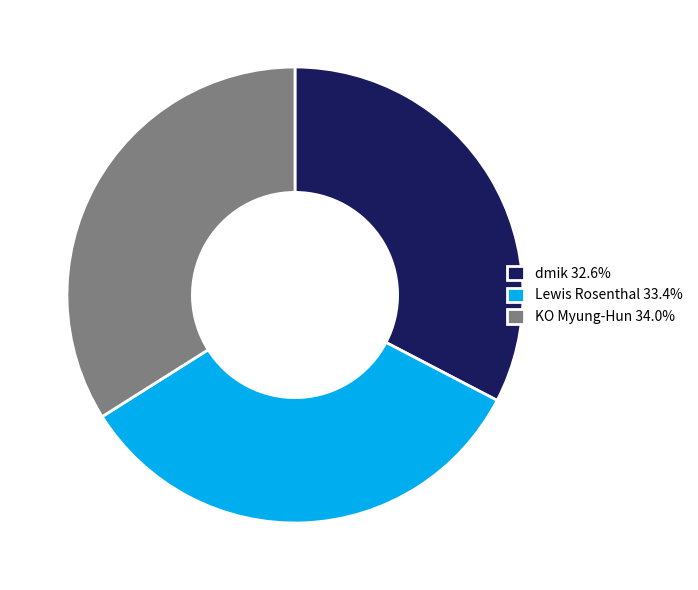

How many segments does this pie chart have?

3